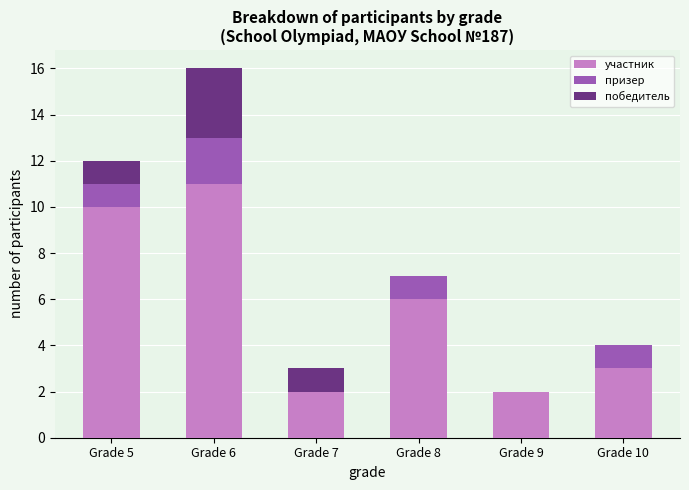

Reading right to left, what are the values for участник?

Grade 10=3	Grade 9=2	Grade 8=6	Grade 7=2	Grade 6=11	Grade 5=10